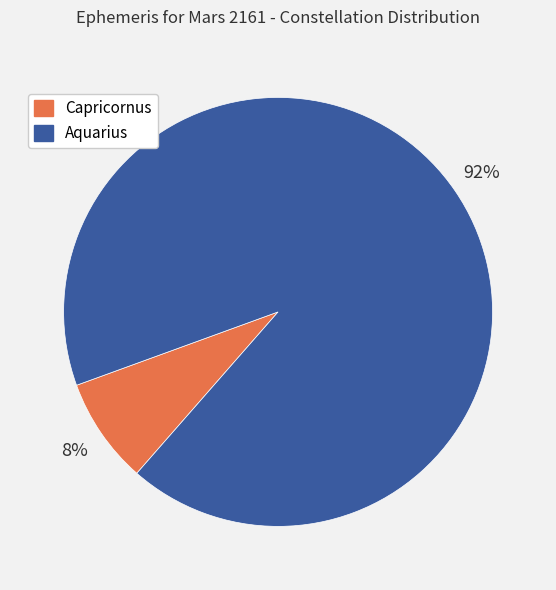

Is the sum of Capricornus and Aquarius greater than half?

Yes